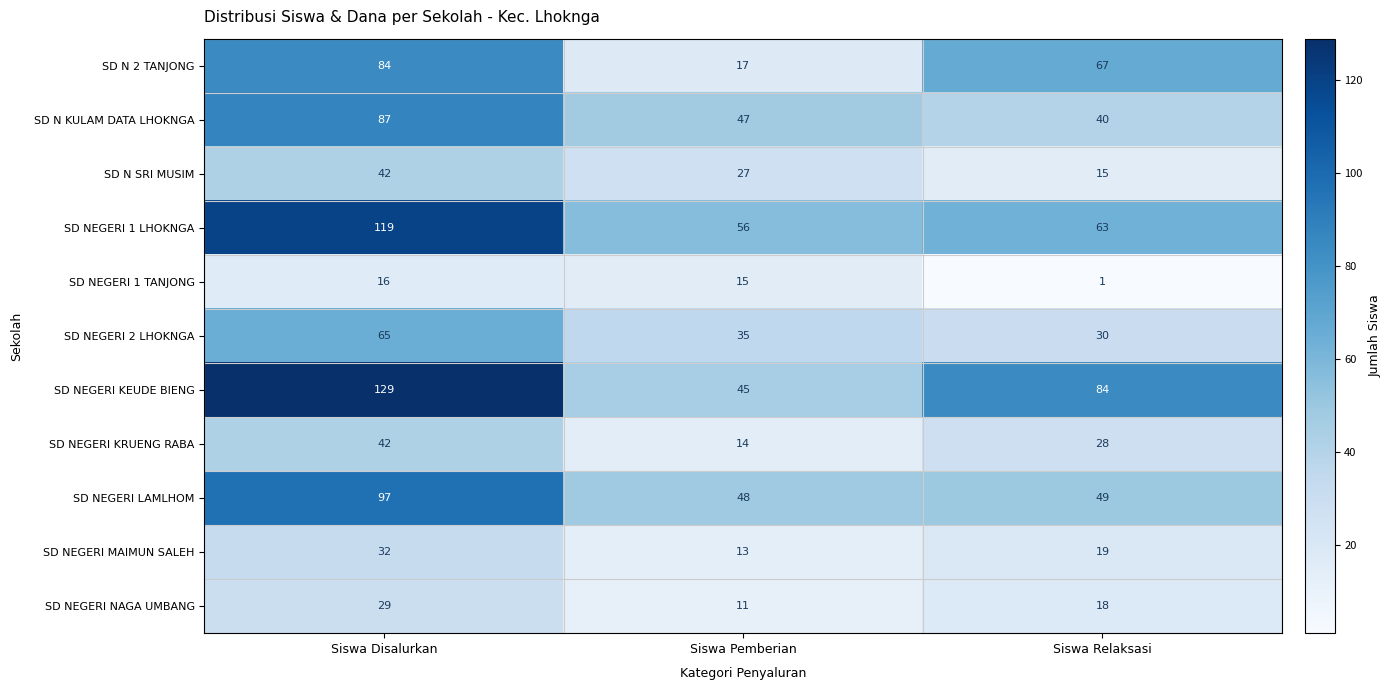

Which series has the largest range (max minus min)?

SD NEGERI KEUDE BIENG